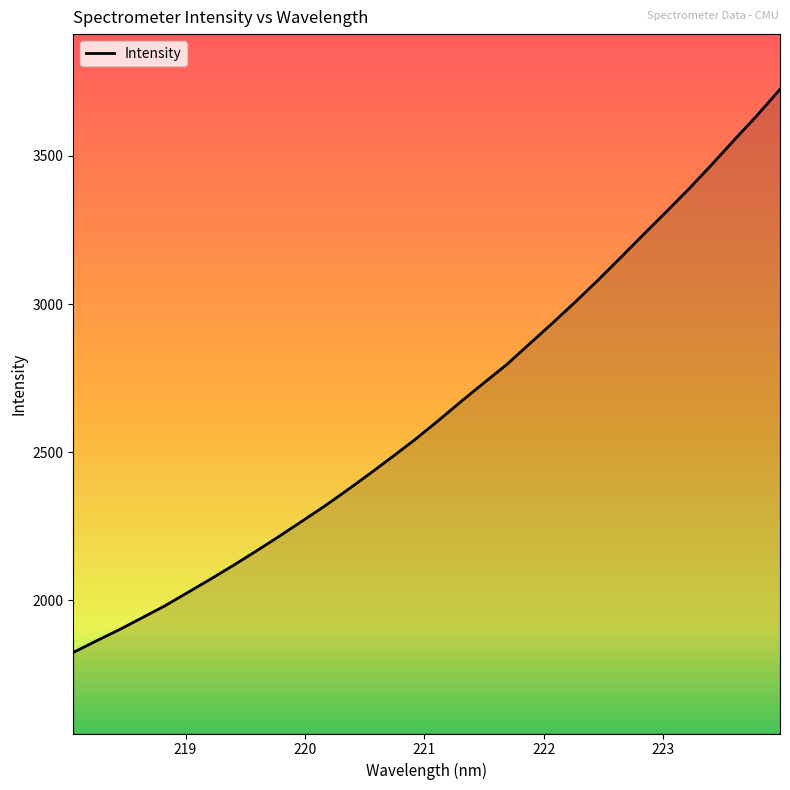

What is the greatest value displayed?

3725.2